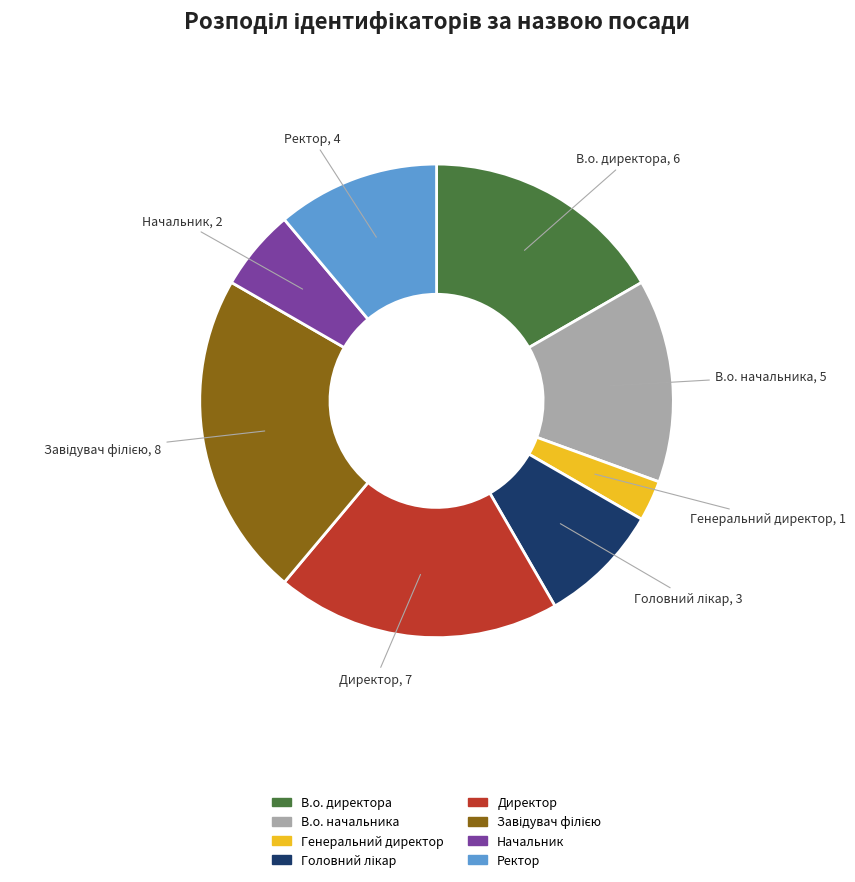

True or false: Ректор accounts for 1% of the total.

False